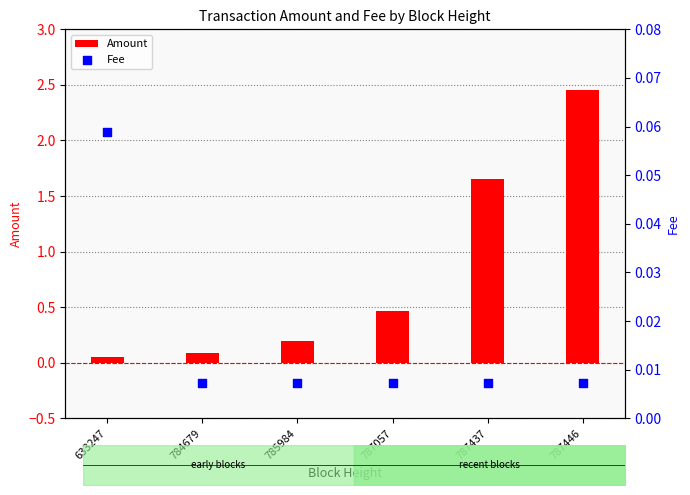

Which series reaches the minimum Y coordinate?

Fee